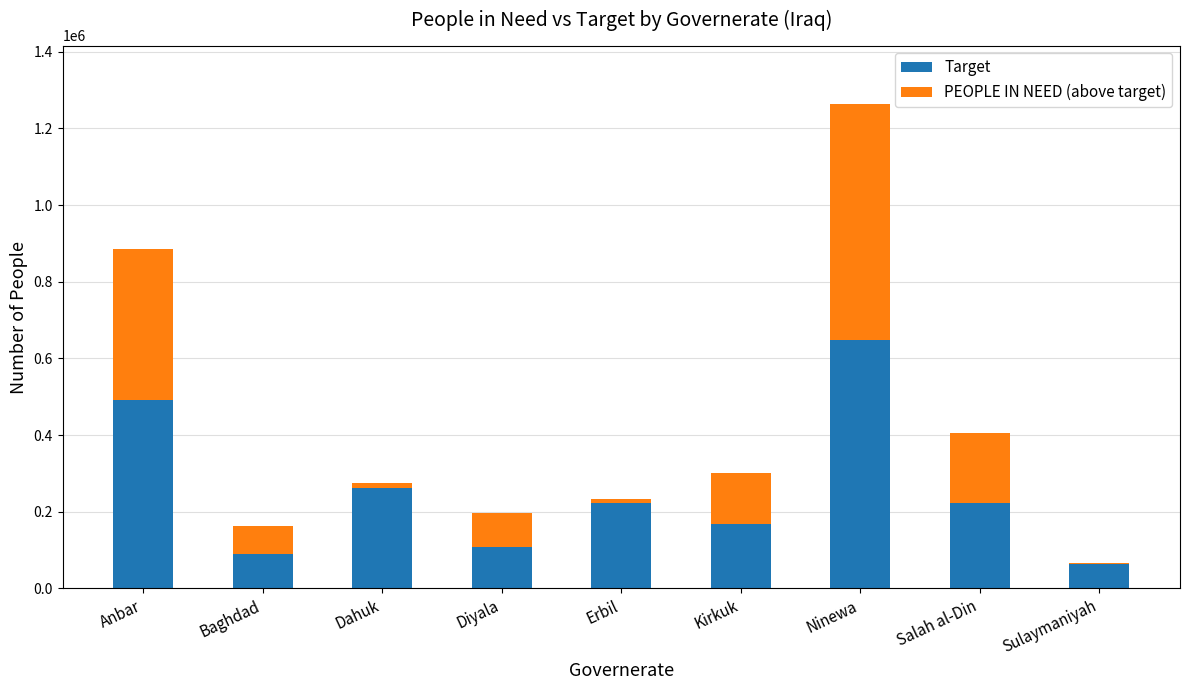

At which category is the sum across all series the highest?

Ninewa